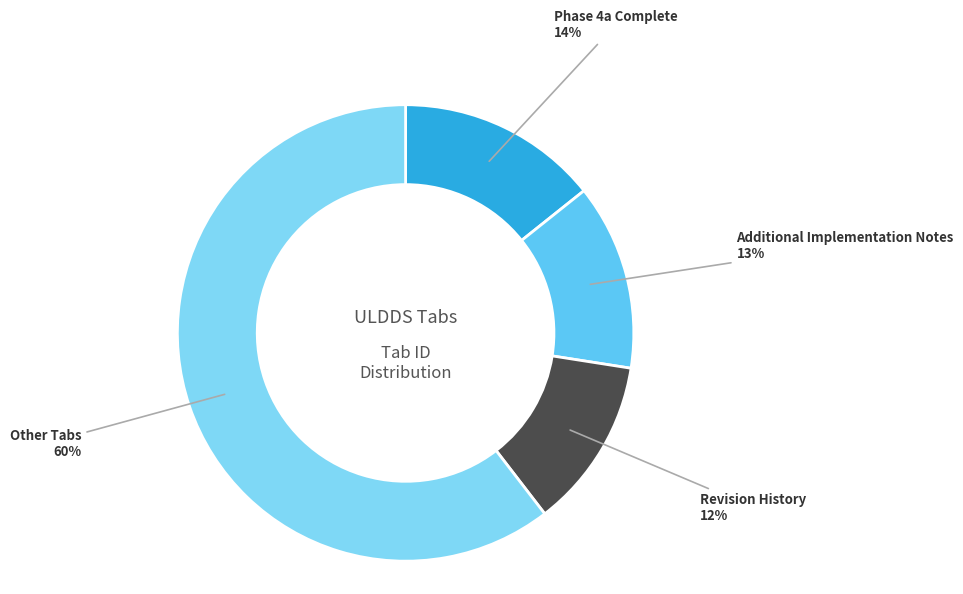

Rank the categories by value from highest to lowest.

Other Tabs, Phase 4a Complete, Additional Implementation Notes, Revision History